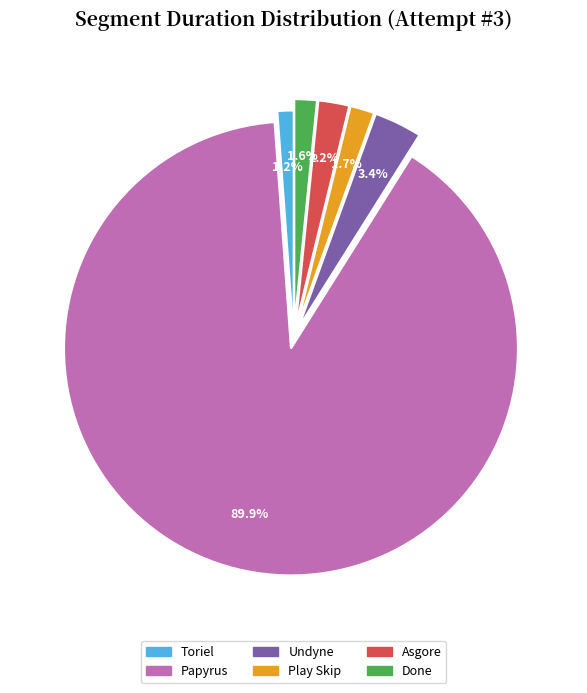

To the nearest percent, what is the difference between the largest and smallest slice percentages?

89%